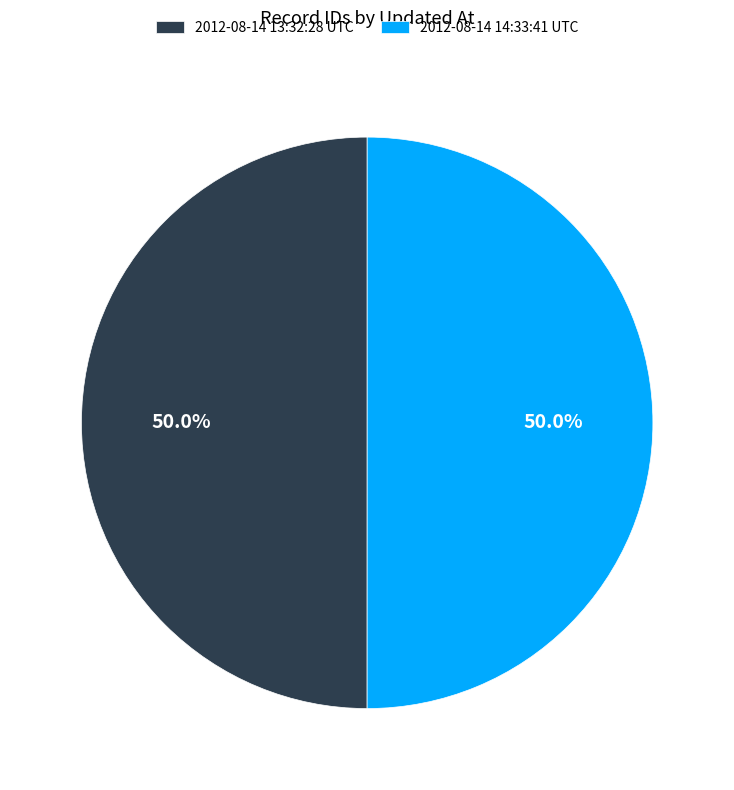

Approximately how many times larger is the value at 2012-08-14 13:32:28 UTC compared to 2012-08-14 14:33:41 UTC?

1.0